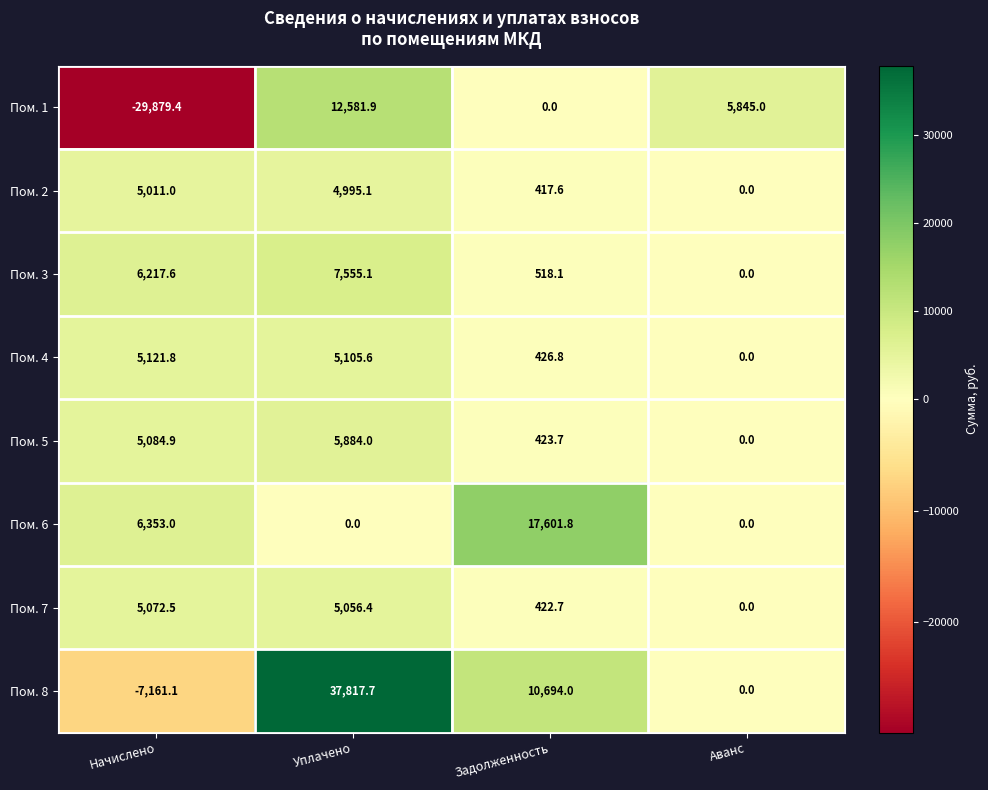

What is the sum of all Пом. 5 values?

11392.6